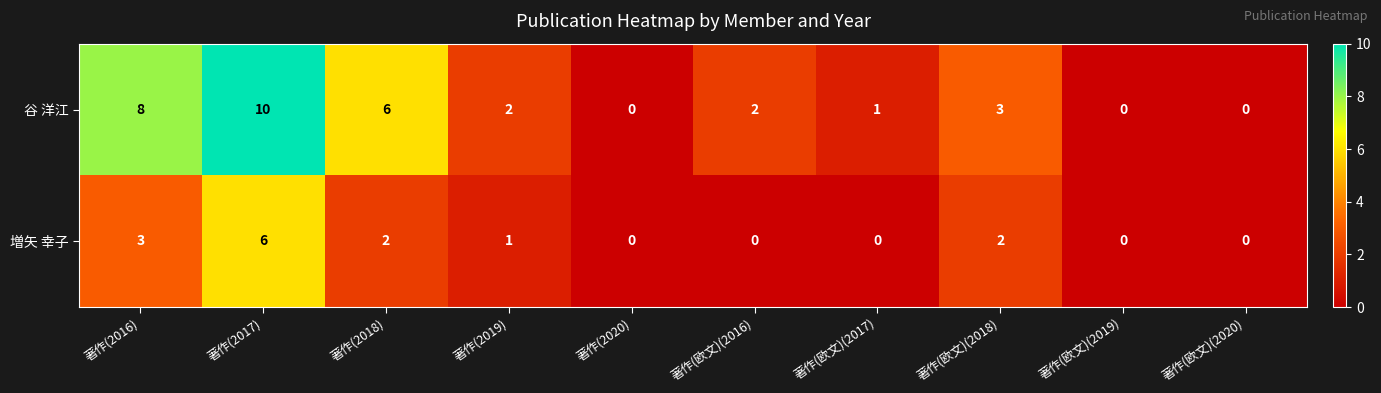

At which category does the chart reach its peak across all series?

著作(2017)